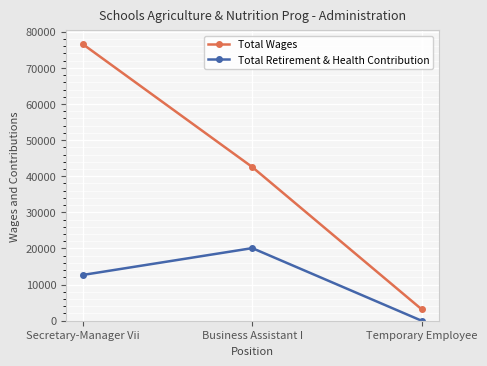

What position from the left is Temporary Employee?

3